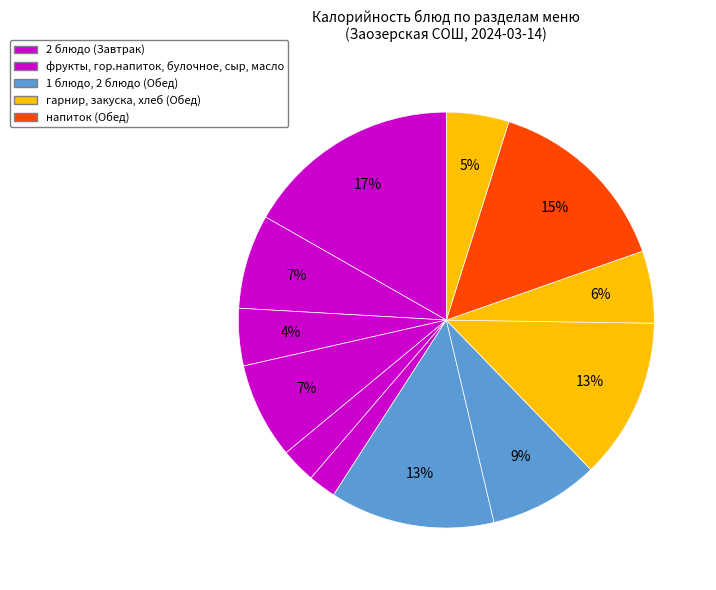

How many segments does this pie chart have?

12